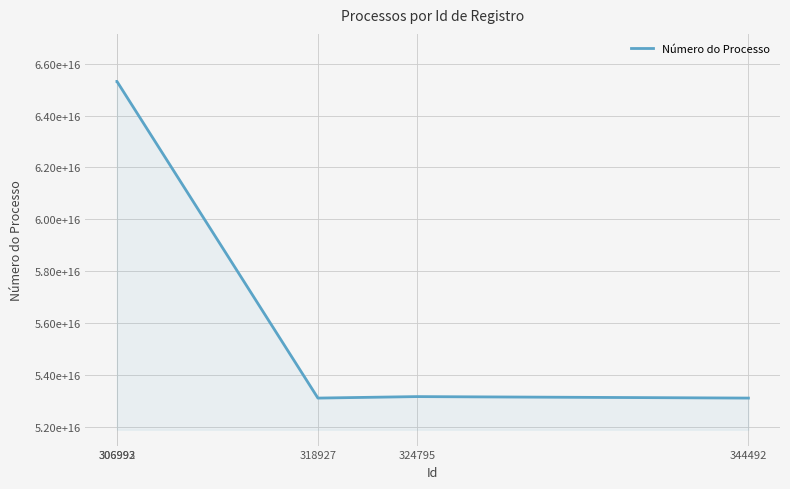

At which category does the chart reach its peak across all series?

306992